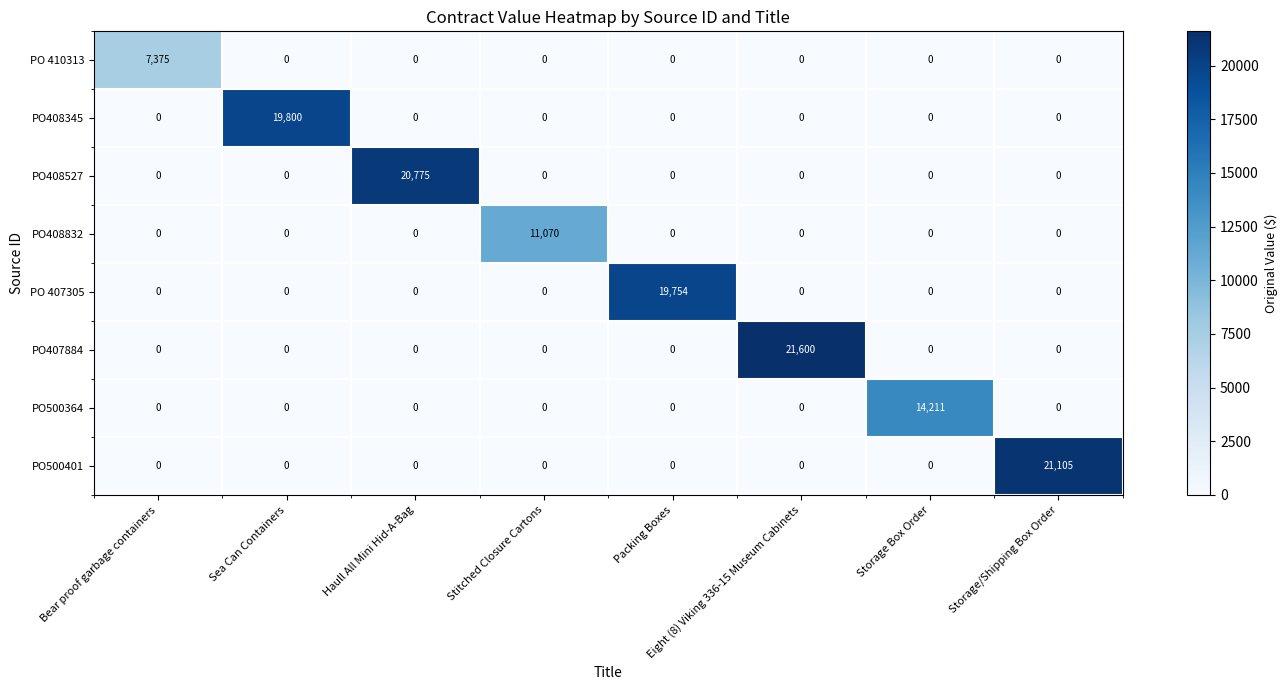

What is the average value of the PO500364 series?

1776